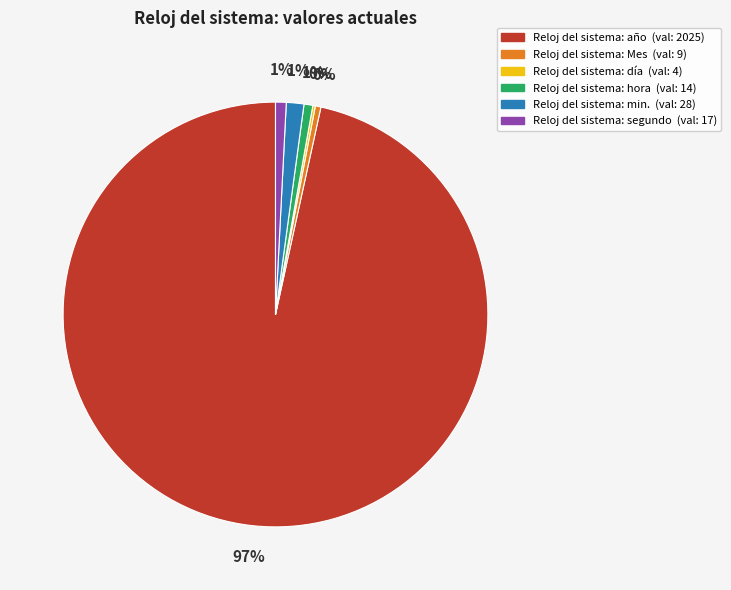

To the nearest percent, what is the difference between the Reloj del sistema: hora and Reloj del sistema: año slice percentages?

96%